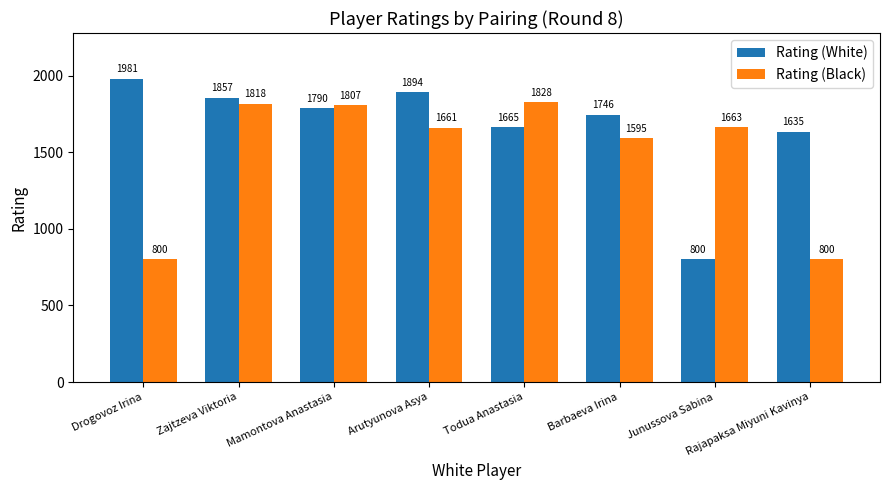

List the series in order of their overall mean, highest first.

Rating (White), Rating (Black)